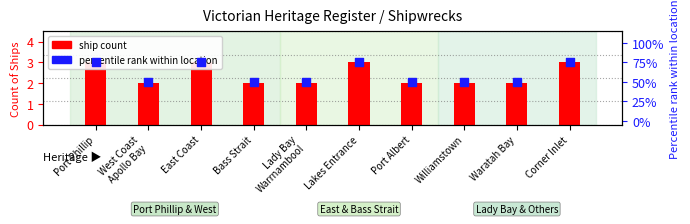

Which series has the largest total across all categories?

percentile rank within location